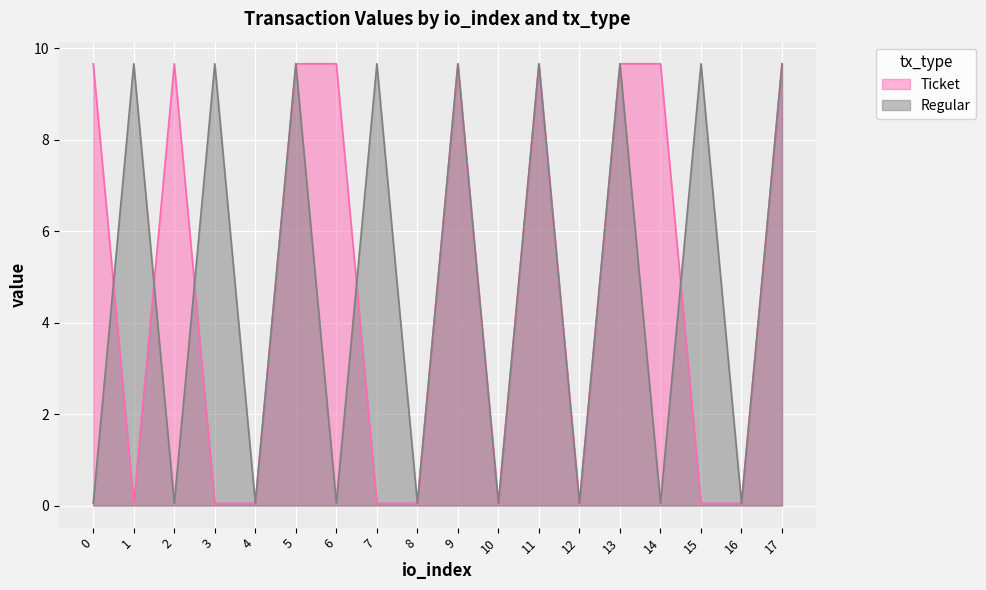

At which category is the sum across all series the highest?

5